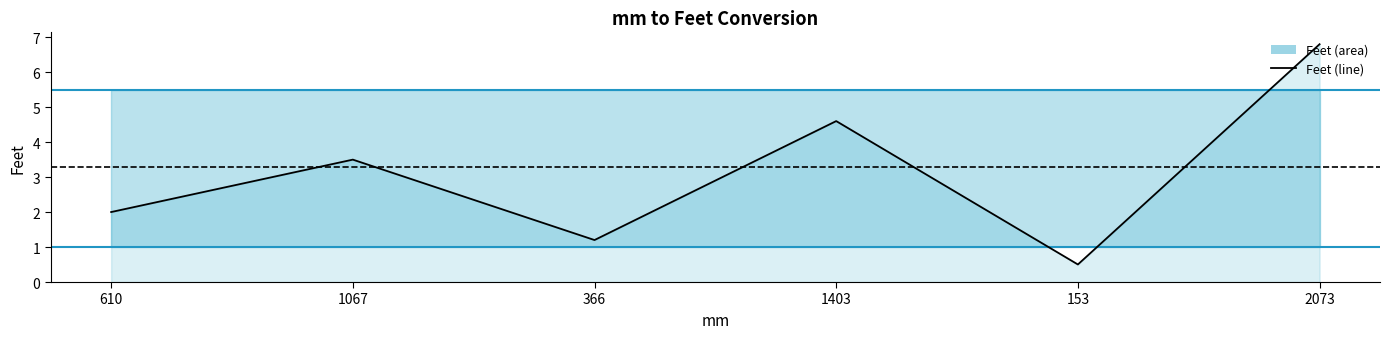

What is the ratio of the value at 610 to the value at 1067?

0.6